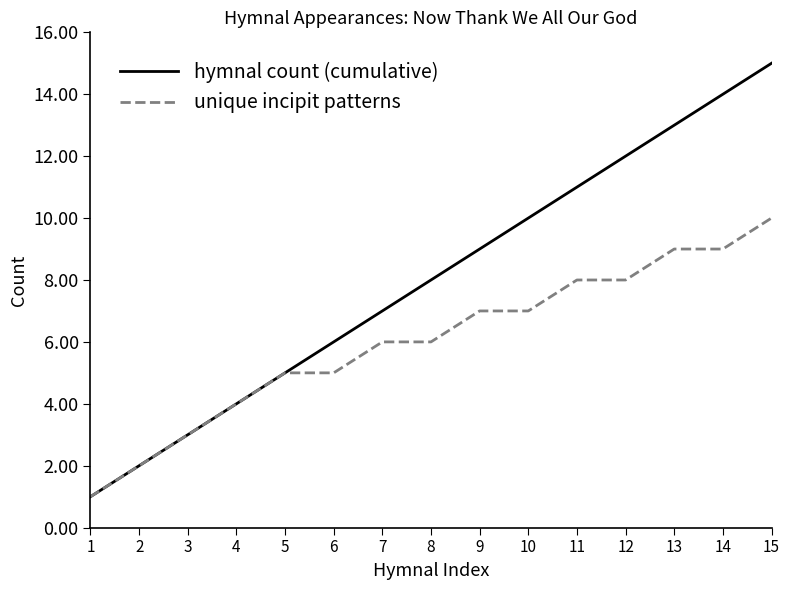

Which series has the largest range (max minus min)?

hymnal count (cumulative)